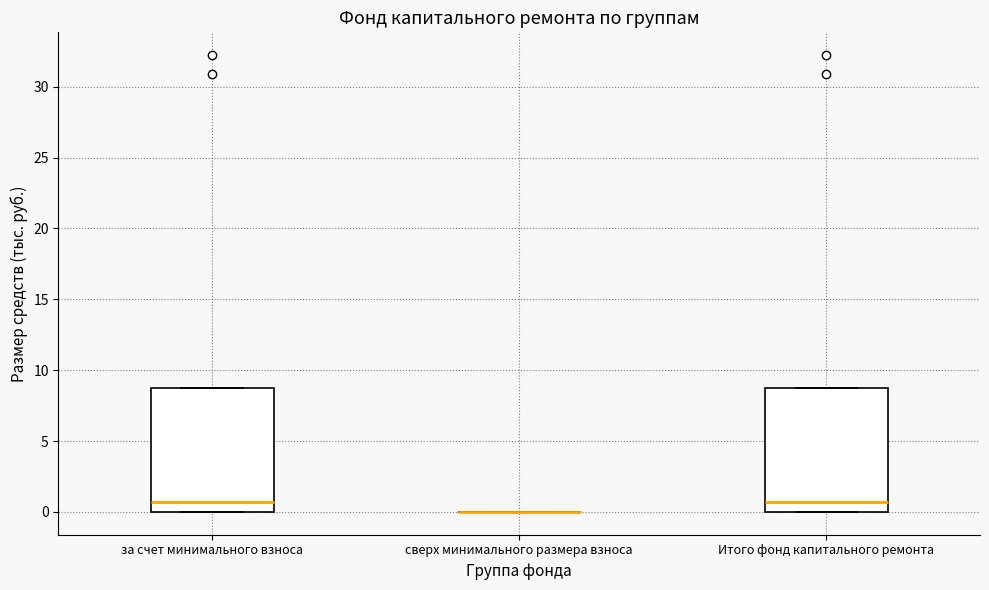

Reading left to right, transcribe this box plot: for each box, give where its median line is, the range the box spans, and where its two whiskers end, as read against the y-axis. The values are not printed on the chart, so give them approximately, as read against the axis.

за счет минимального взноса: median 0.5, box 0.0 to 8.5, whiskers 0.0 to 8.5
сверх минимального размера взноса: box collapsed to a line at 0.0, whiskers 0.0 to 0.0
Итого фонд капитального ремонта: median 0.5, box 0.0 to 8.5, whiskers 0.0 to 8.5